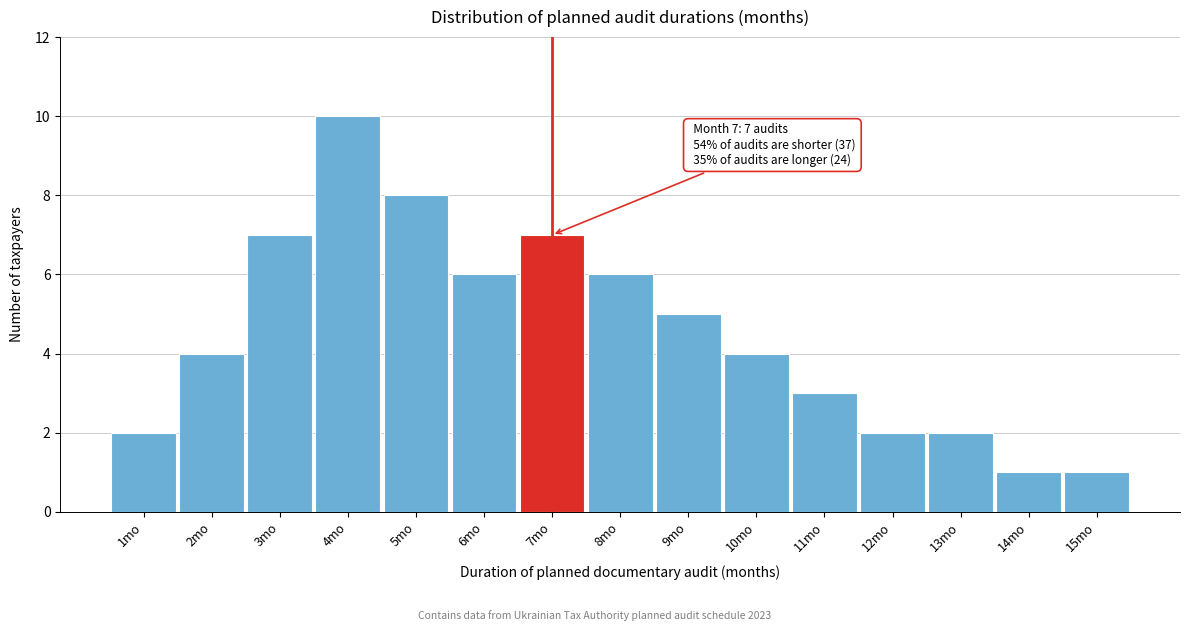

Reading right to left, list all the values displayed in this chart.

15mo=1	14mo=1	13mo=2	12mo=2	11mo=3	10mo=4	9mo=5	8mo=6	7mo=7	6mo=6	5mo=8	4mo=10	3mo=7	2mo=4	1mo=2